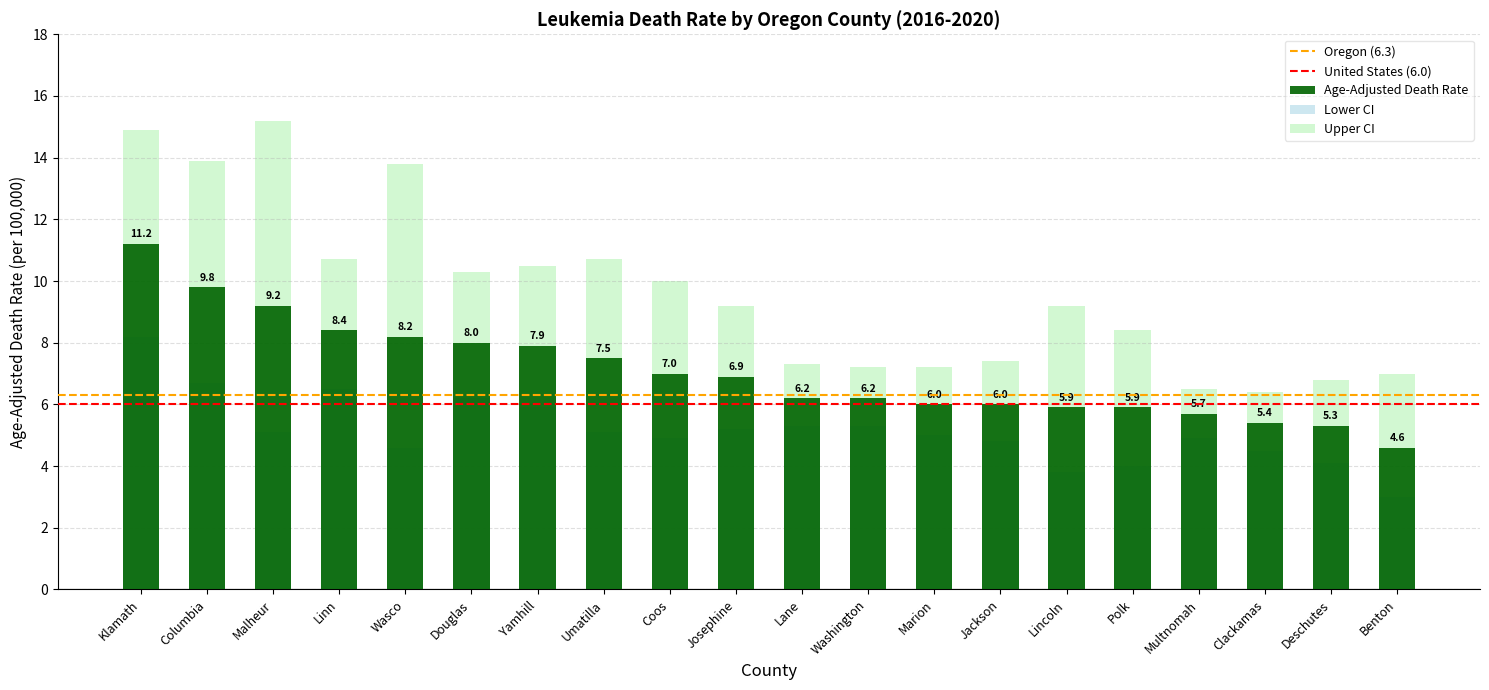

What is the label of the 11th bar from the left?

Lane